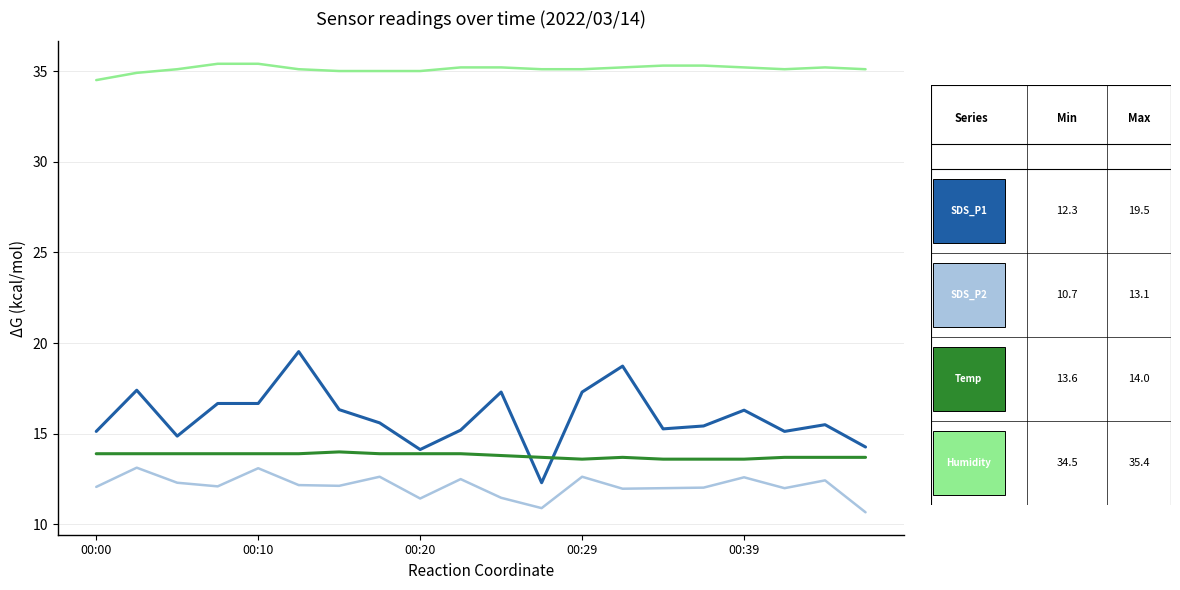

What is the minimum value shown in the chart?

10.7